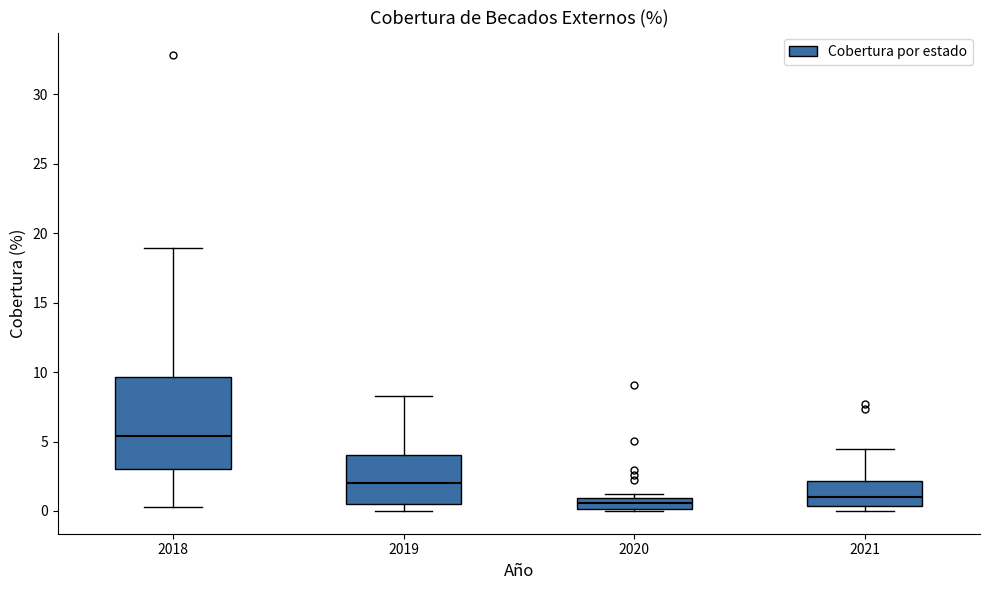

Where does the median line of the box at x = 2019 sit on the y-axis? The values are not printed on the chart, so give them approximately, as read against the axis.

2.0